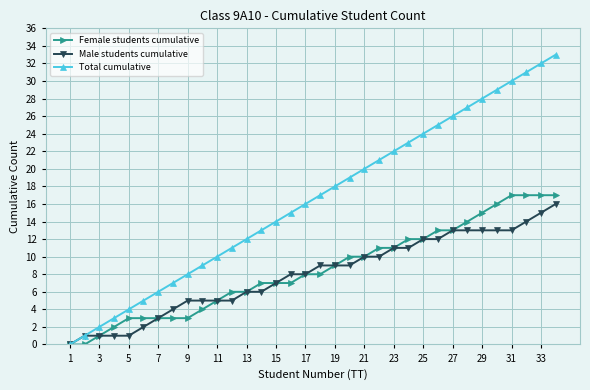

What is the greatest value displayed?

33